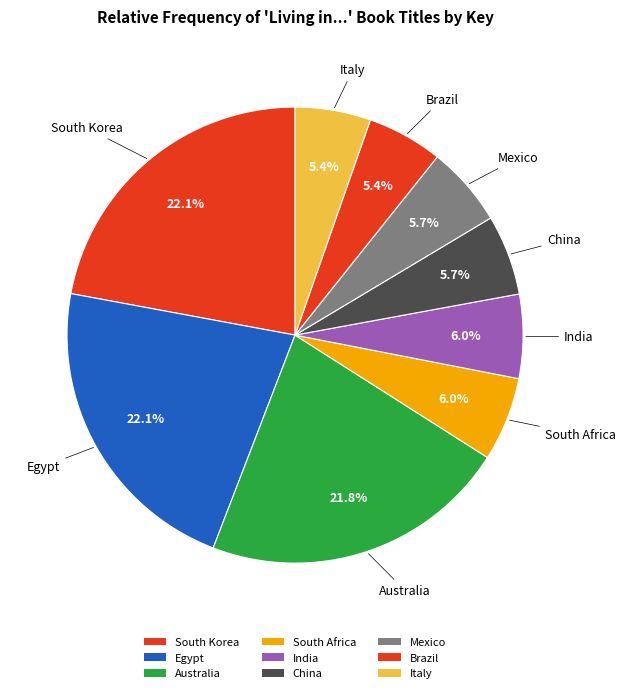

How many segments does this pie chart have?

9